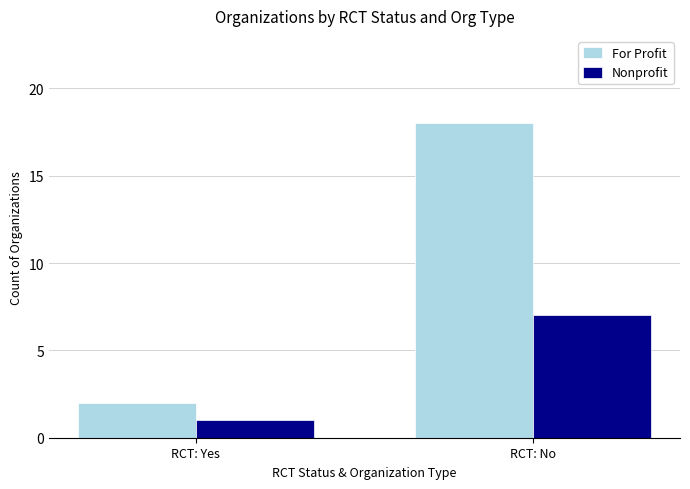

The For Profit series shows 28 at RCT: No. True or false?

False